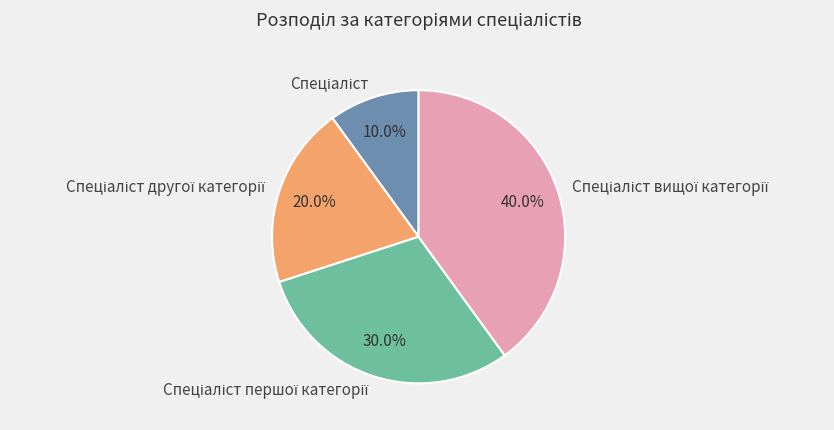

How many segments does this pie chart have?

4